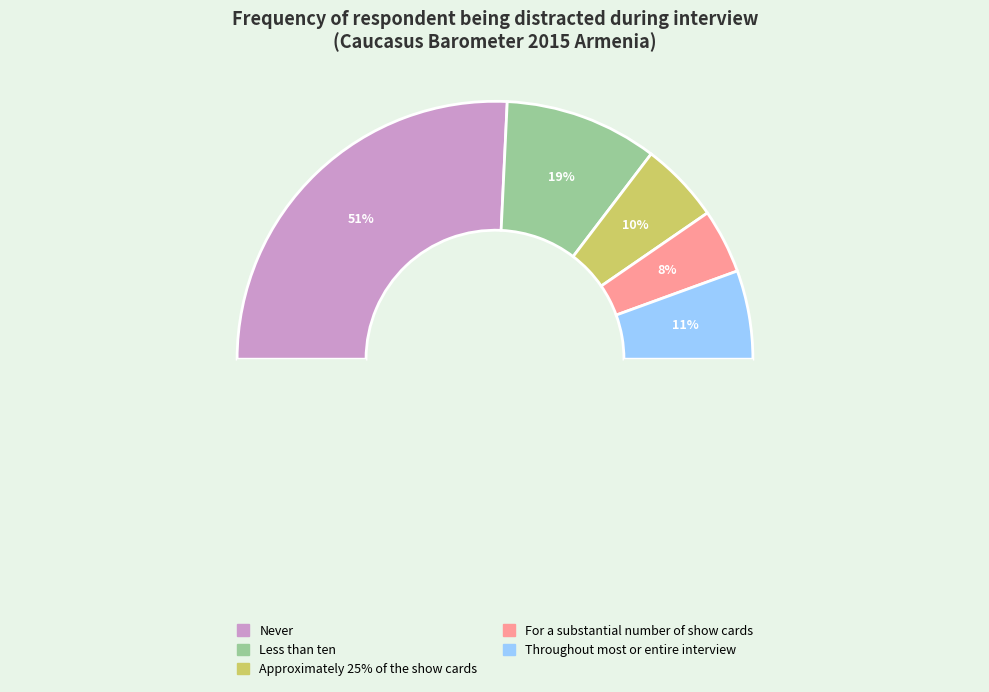

What is the smallest slice in the pie chart?

For a substantial number of show cards